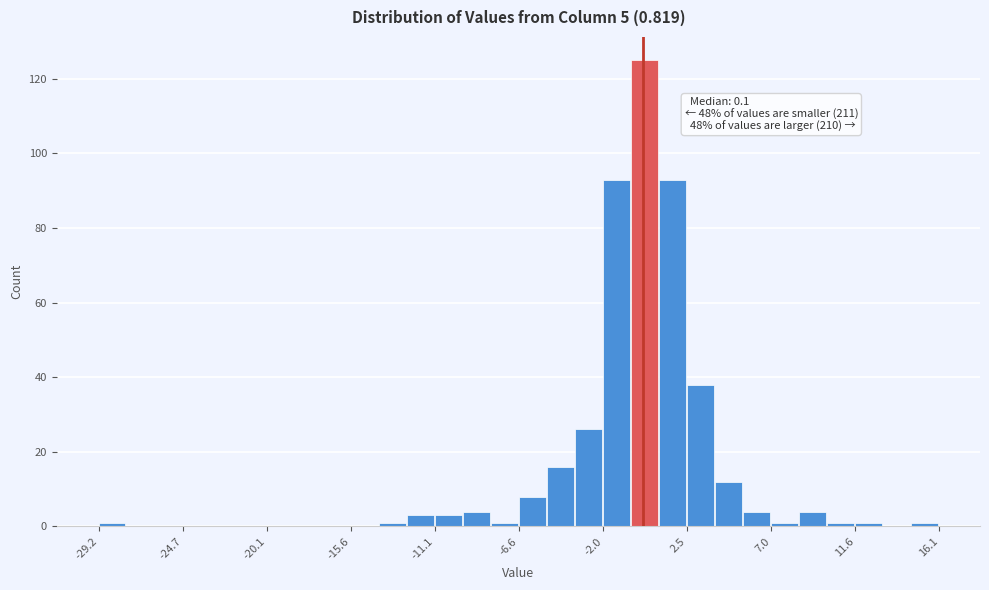

Read against the x-axis, roughly where is the centre of the tallest bar?

0.0